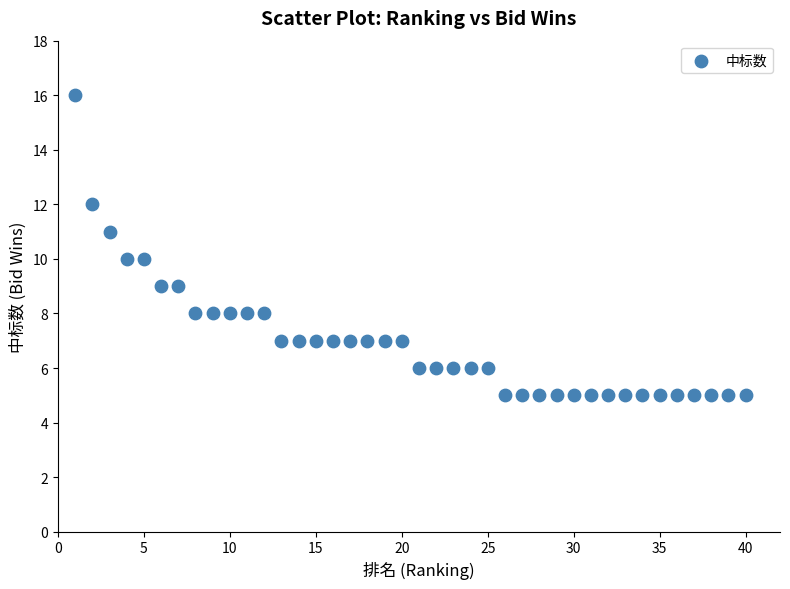

What is the range of Y values (max minus min)?

11